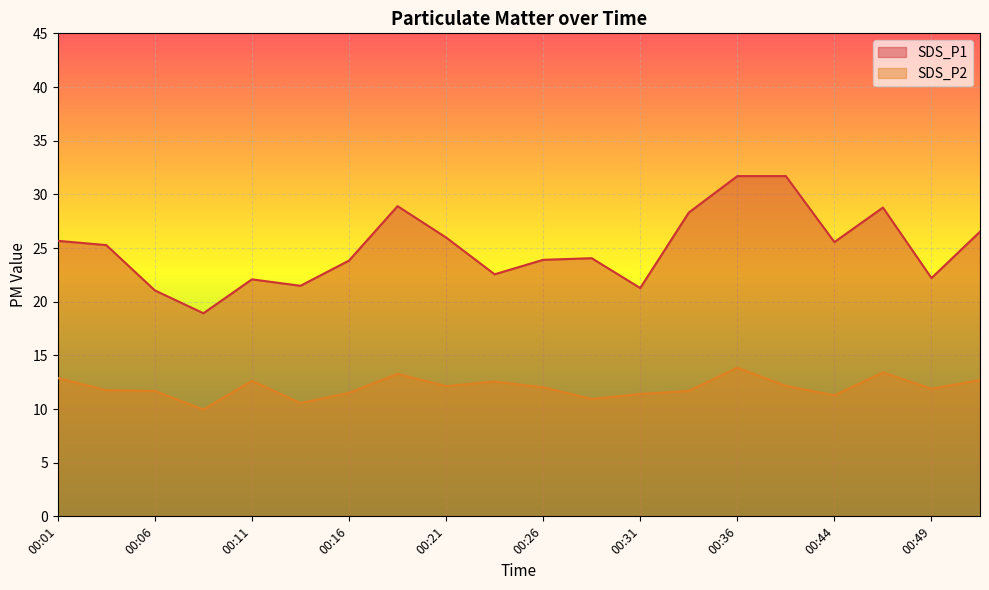

True or false: SDS_P1 and SDS_P2 cross at least once.

False